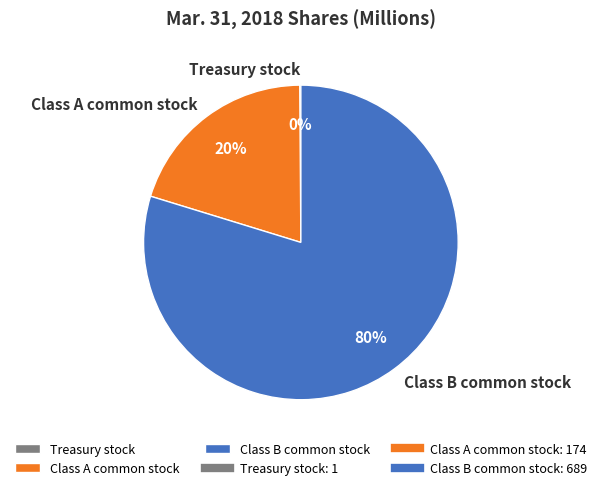

Which has a higher value, Class A common stock or Class B common stock?

Class B common stock